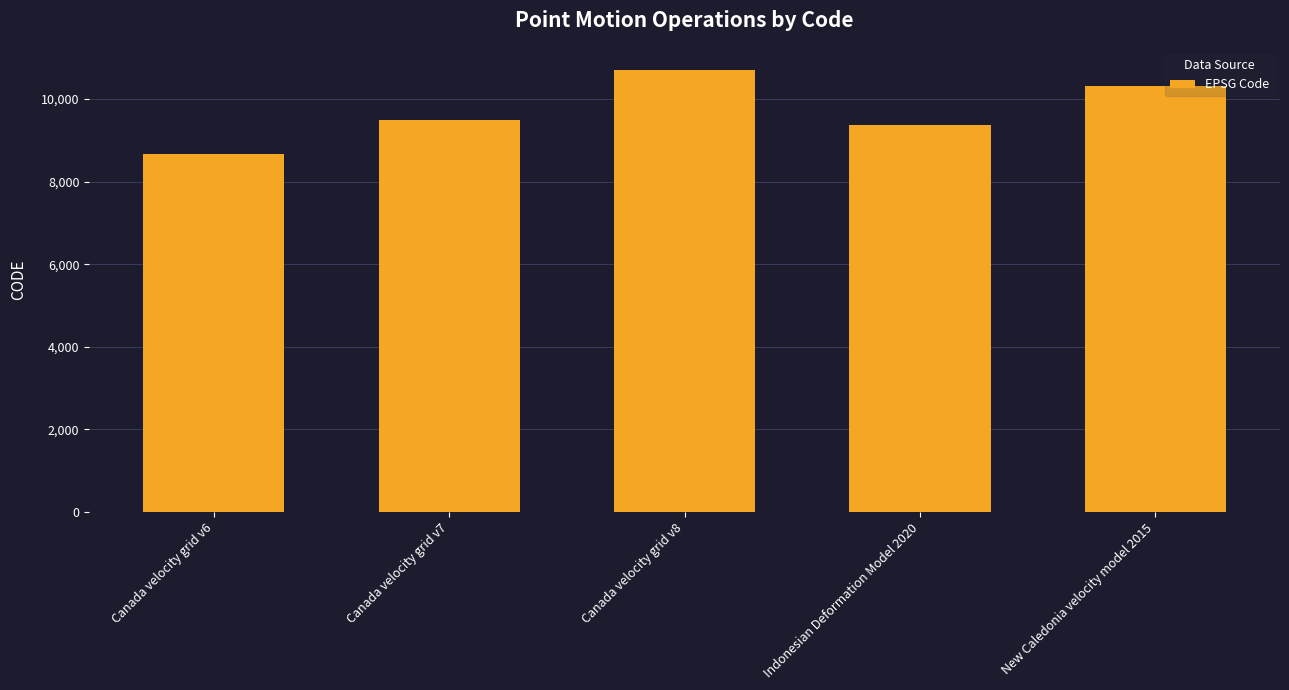

Reading left to right, what are all the values shown in this chart?

8676	9483	10707	9375	10323